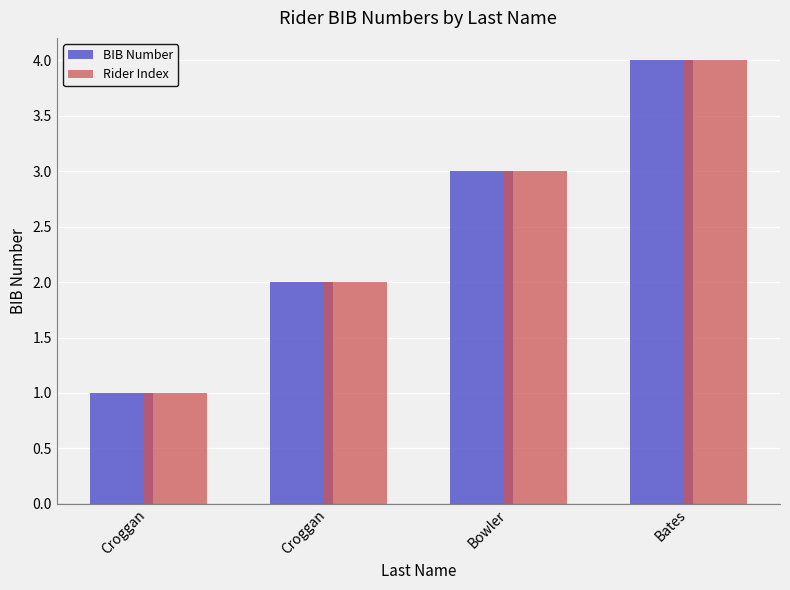

Reading left to right, extract all data points from this chart.

BIB Number: Croggan=1	Croggan=2	Bowler=3	Bates=4
Rider Index: Croggan=1	Croggan=2	Bowler=3	Bates=4